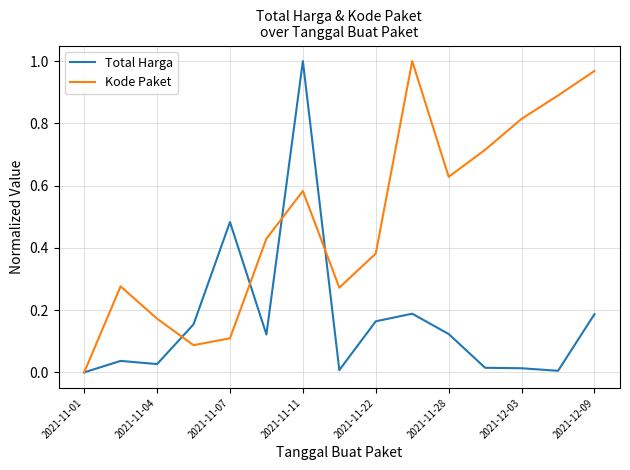

What is the sum of all Kode Paket values?

7.3